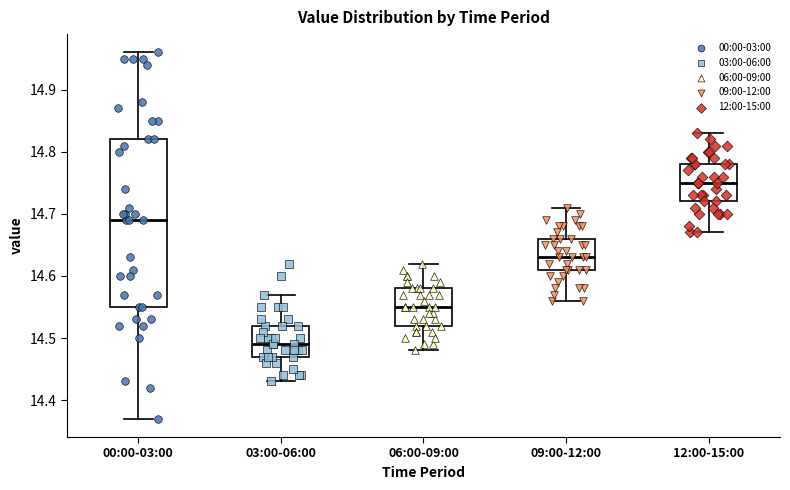

Which box has the highest median line?

12:00-15:00